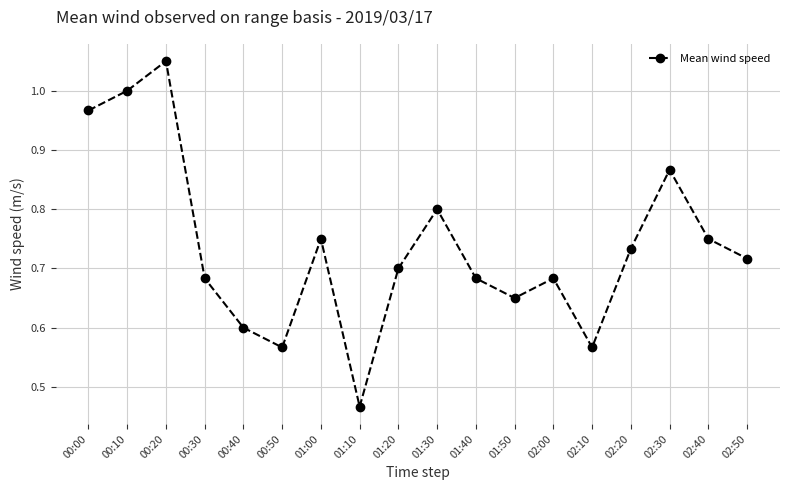

Between 01:10 and 00:00, which is larger?

00:00